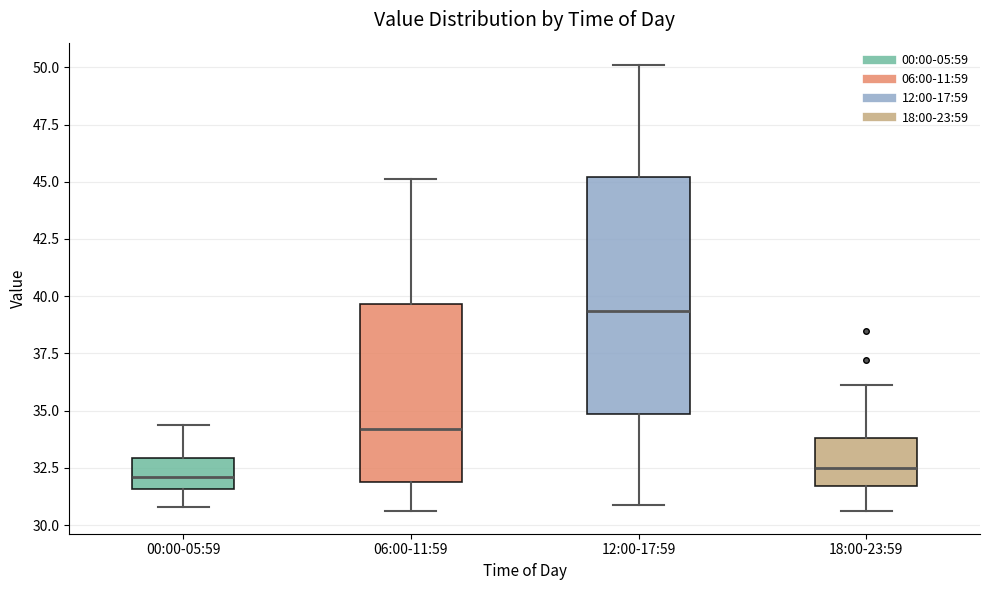

Reading left to right, read every box against the y-axis: the position of its median line, the range the box covers, and the ends of its whiskers. The values are not printed on the chart, so give them approximately, as read against the axis.

00:00-05:59: median 32.0, box 31.5 to 33.0, whiskers 31.0 to 34.5
06:00-11:59: median 34.0, box 32.0 to 39.5, whiskers 30.5 to 45.0
12:00-17:59: median 39.5, box 35.0 to 45.0, whiskers 31.0 to 50.0
18:00-23:59: median 32.5, box 31.5 to 34.0, whiskers 30.5 to 36.0